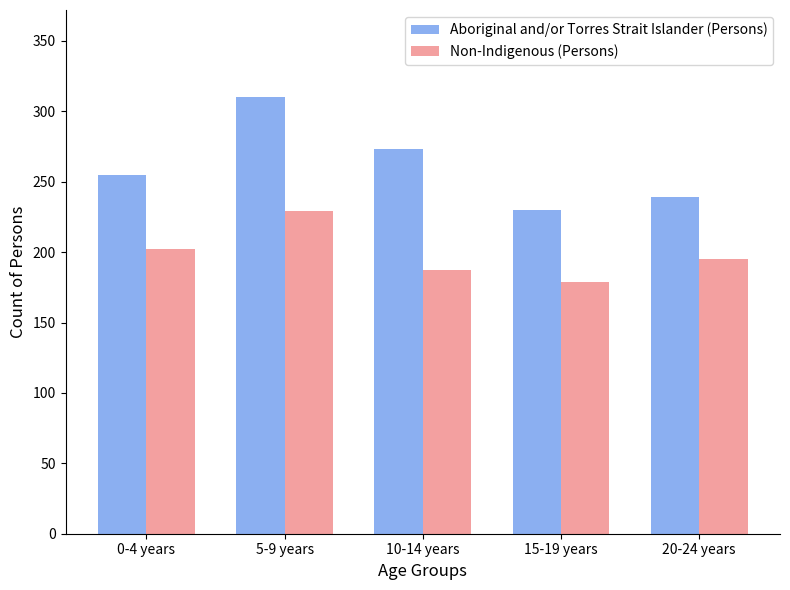

Which label corresponds to the largest value in the chart?

5-9 years